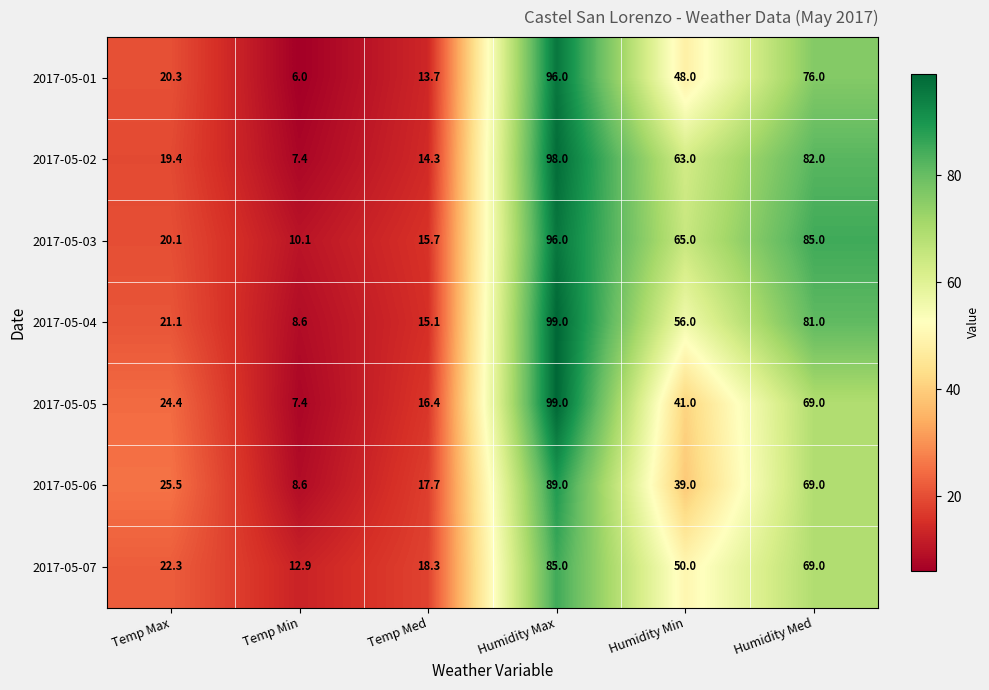

What is the sum of all 2017-05-01 values?

260.0